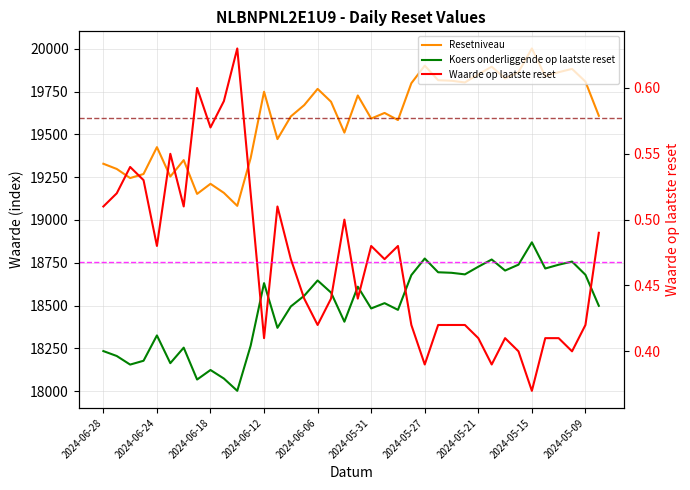

Rank the series at 2024-05-27 from lowest to highest value.

Waarde op laatste reset, Koers onderliggende op laatste reset, Resetniveau